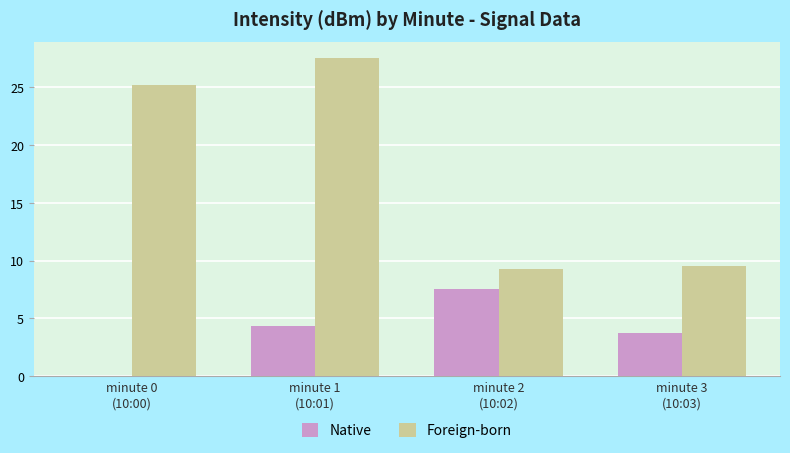

Which series has the widest spread of values?

Foreign-born